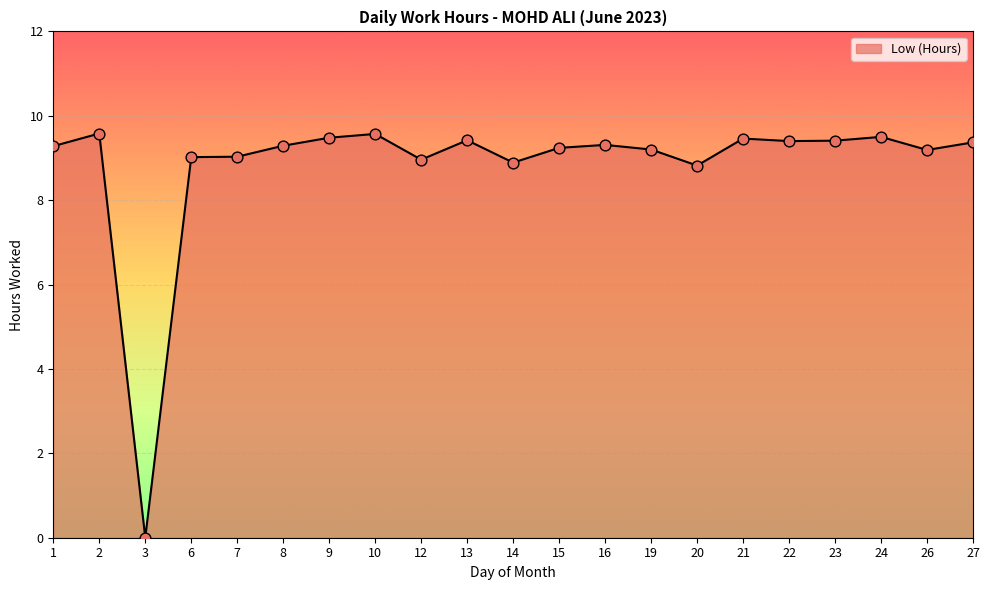

Which has a higher value, 6 or 22?

22